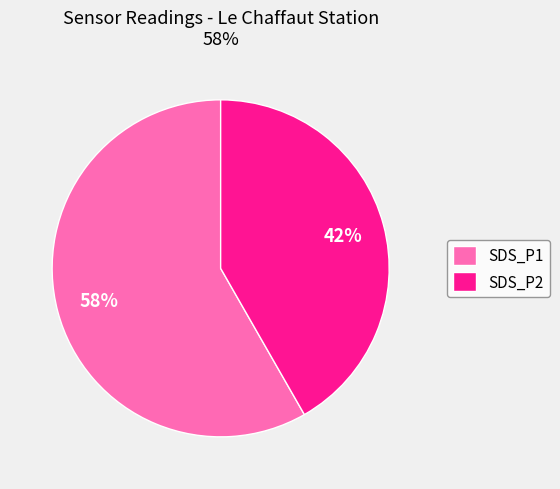

Rank the categories by value from highest to lowest.

SDS_P1, SDS_P2